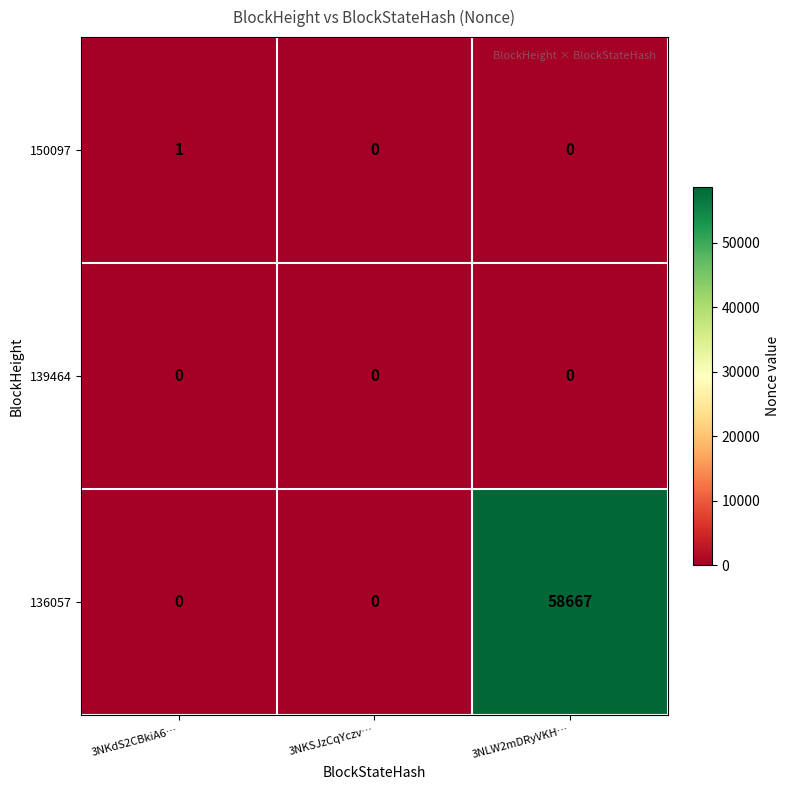

Which series has the widest spread of values?

136057